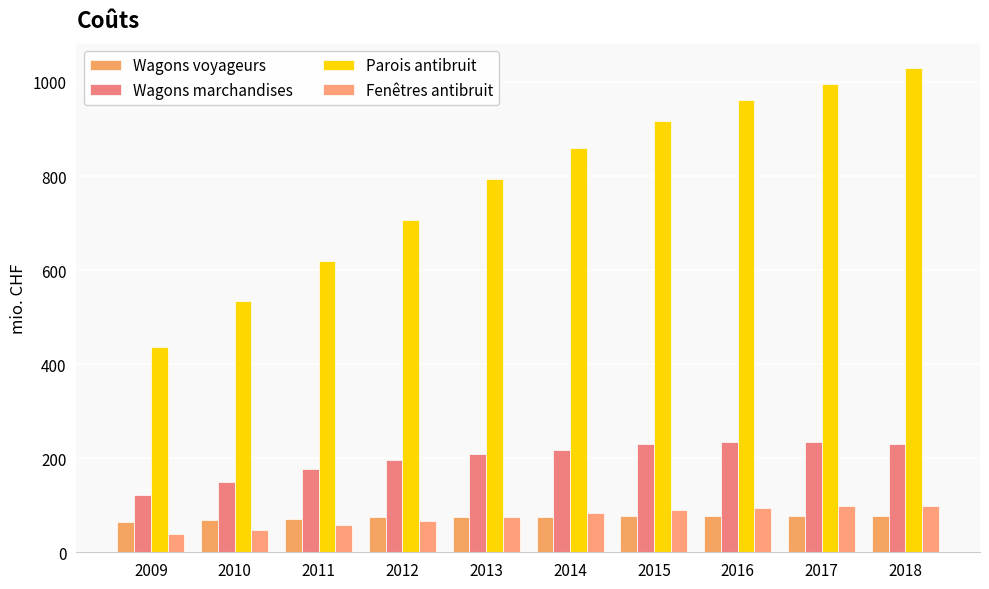

At which label is Fenêtres antibruit closest to 68?

2012